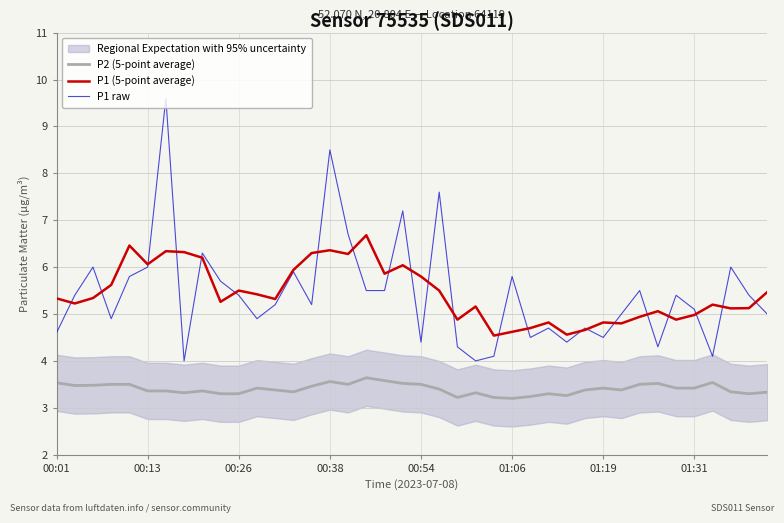

True or false: P2 (5-point average) and P1 raw cross at least once.

False